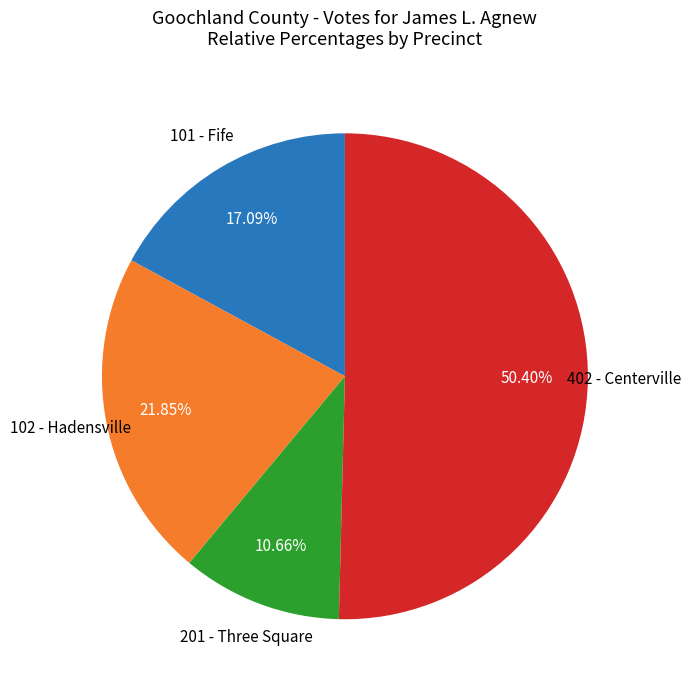

Does any single category account for the majority?

Yes